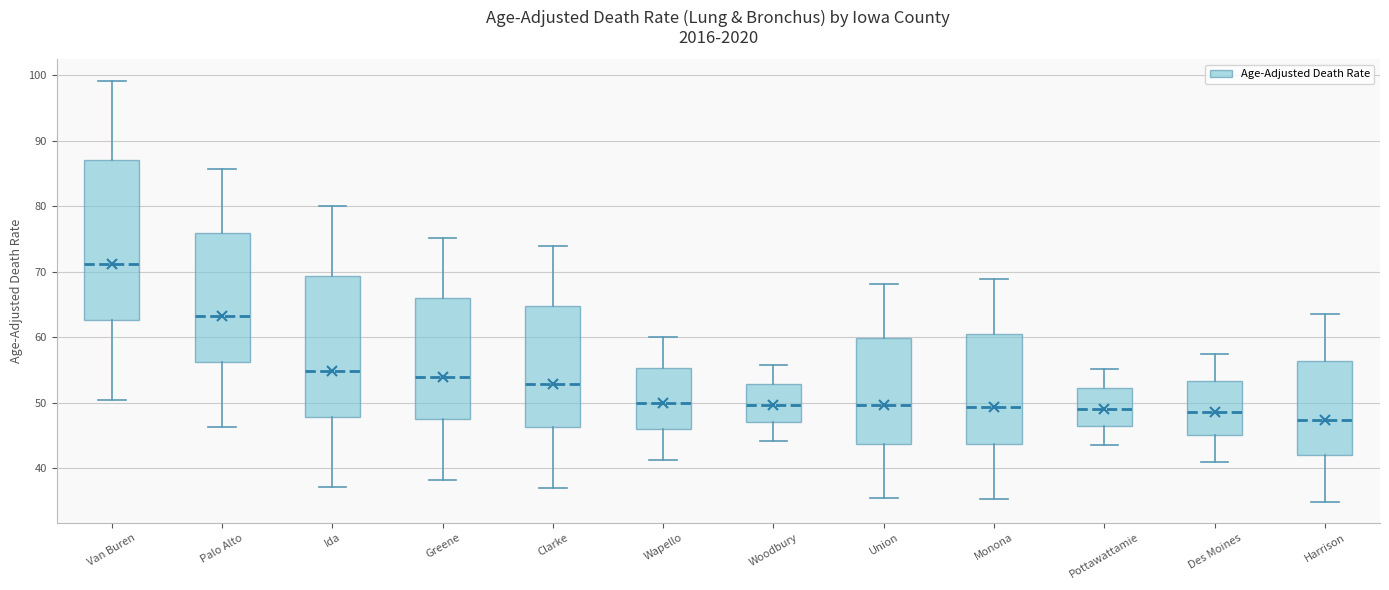

Reading left to right, transcribe this box plot: for each box, give where its median line is, the range the box spans, and where its two whiskers end, as read against the y-axis. The values are not printed on the chart, so give them approximately, as read against the axis.

Van Buren: median 71, box 63 to 87, whiskers 50 to 99
Palo Alto: median 63, box 56 to 76, whiskers 46 to 86
Ida: median 55, box 48 to 69, whiskers 37 to 80
Greene: median 54, box 47 to 66, whiskers 38 to 75
Clarke: median 53, box 46 to 65, whiskers 37 to 74
Wapello: median 50, box 46 to 55, whiskers 41 to 60
Woodbury: median 50, box 47 to 53, whiskers 44 to 56
Union: median 50, box 44 to 60, whiskers 36 to 68
Monona: median 49, box 44 to 61, whiskers 35 to 69
Pottawattamie: median 49, box 46 to 52, whiskers 44 to 55
Des Moines: median 49, box 45 to 53, whiskers 41 to 57
Harrison: median 47, box 42 to 56, whiskers 35 to 64